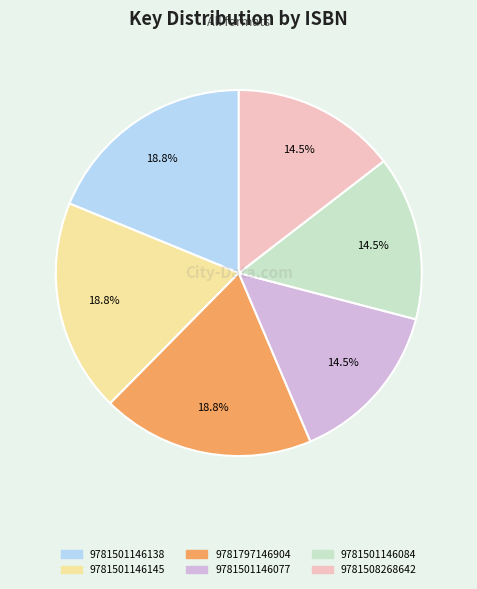

What is the ratio of the value at 9781797146904 to the value at 9781501146077?

1.3